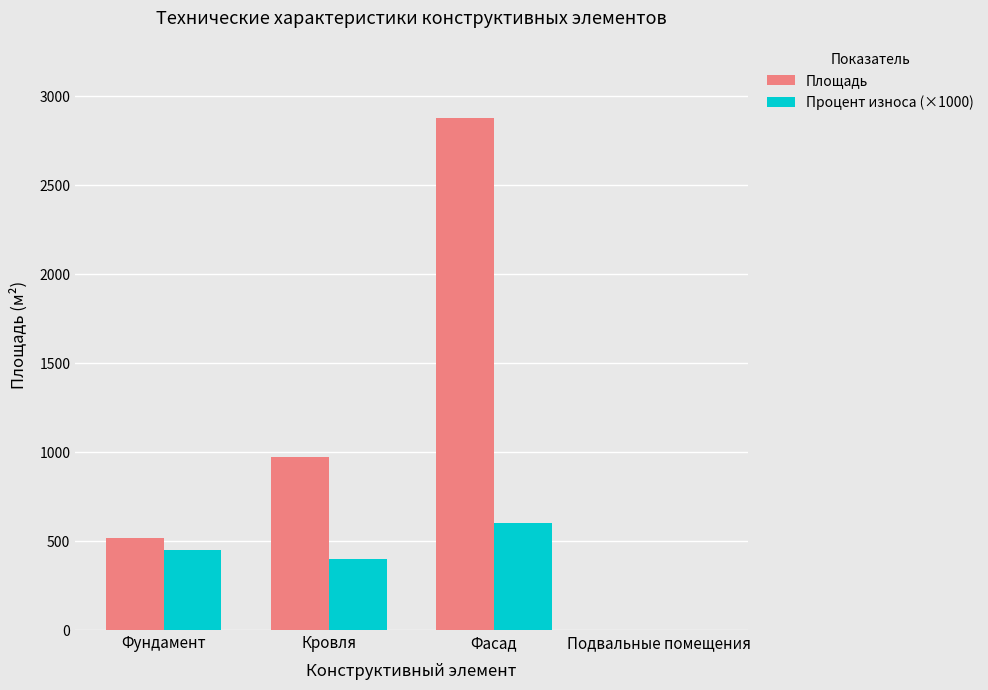

Which series has the widest spread of values?

Площадь